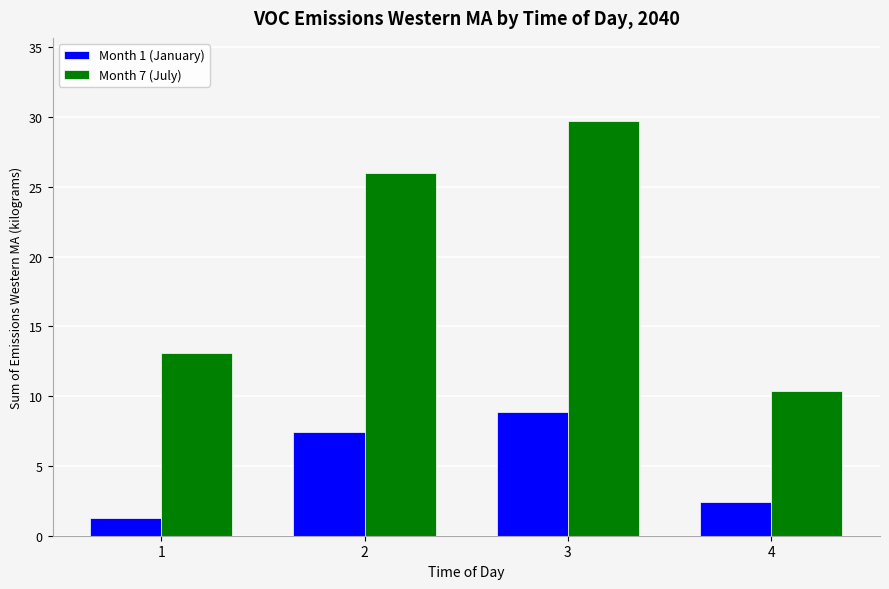

What is the value of the Month 1 (January) bar at the 3rd from the left?

8.9